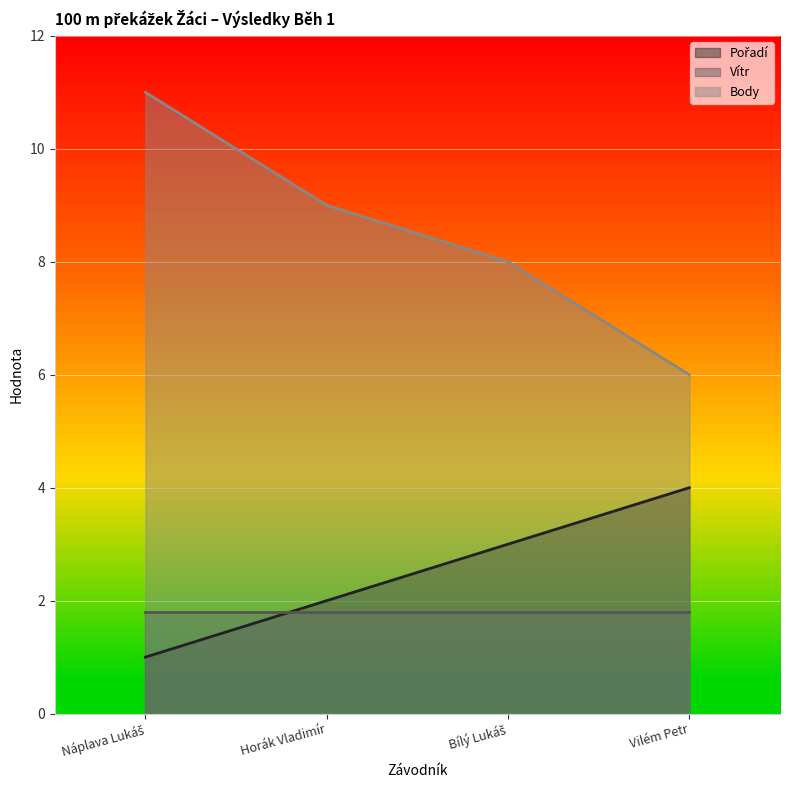

True or false: Pořadí has more than 0 interior local peaks.

False